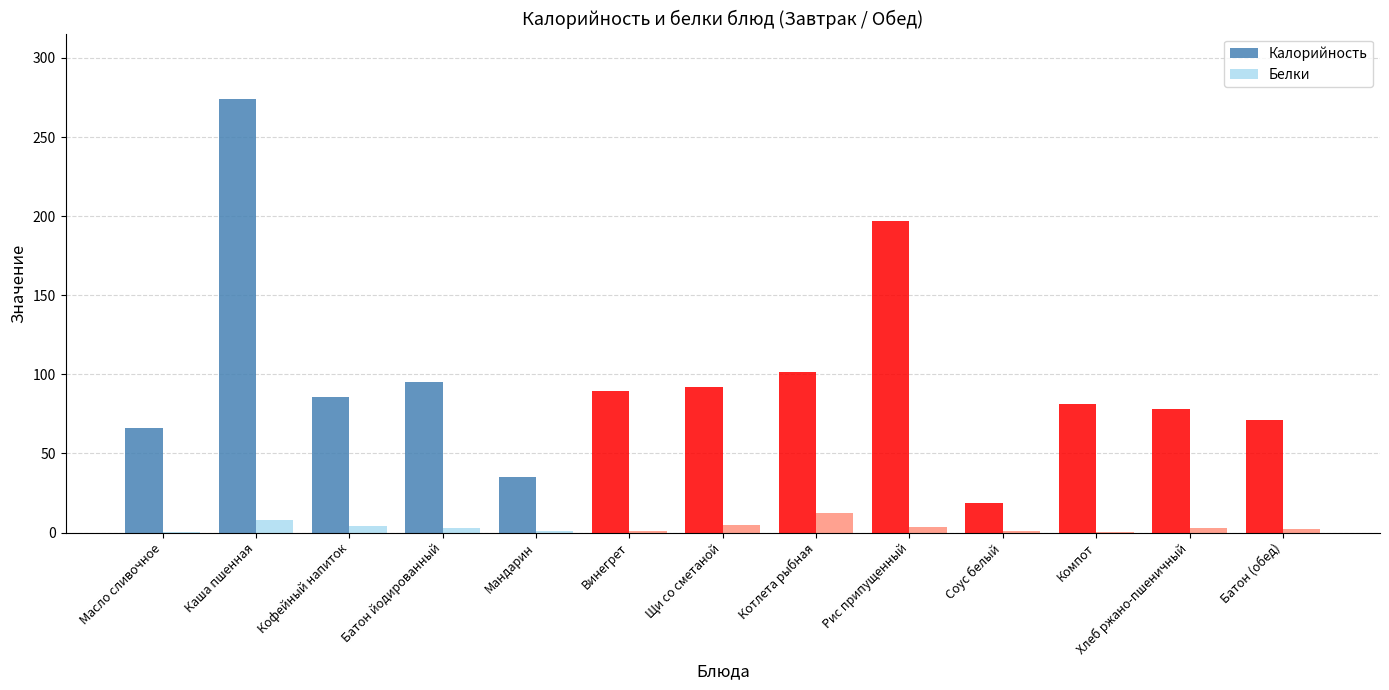

True or false: Калорийность has a value of 92.2 at Щи со сметаной.

True